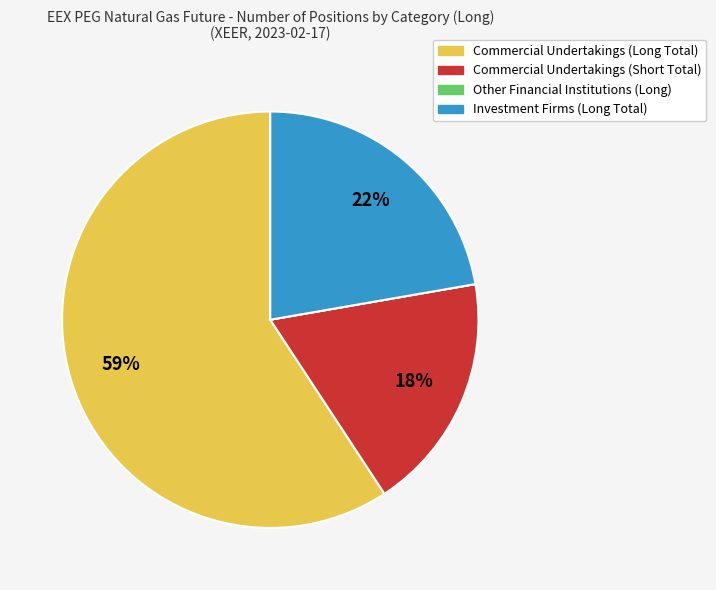

Do Investment Firms (Long Total) and Commercial Undertakings (Short Total) together represent more than half of the pie?

No